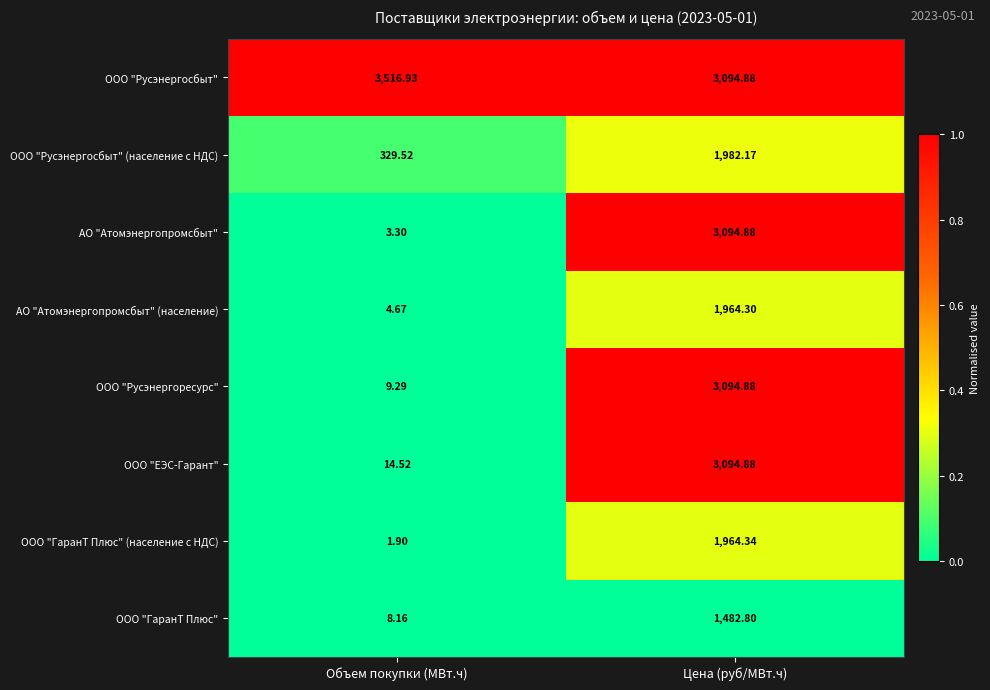

What is the total value across all series at Объем покупки (МВт.ч)?

3888.3